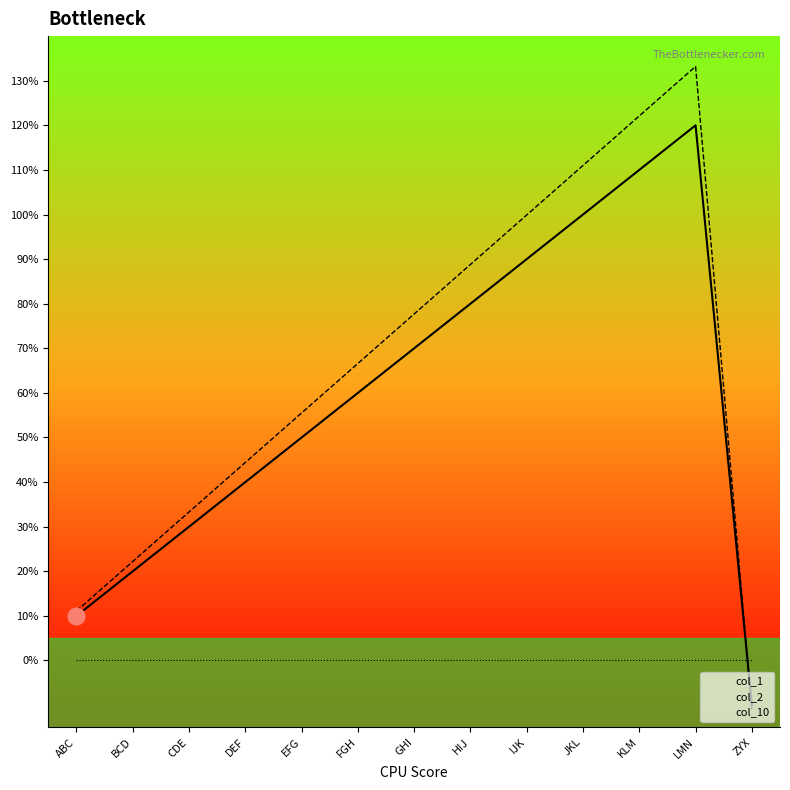

What is the approximate value of col_2 at ZYX?

-1.1